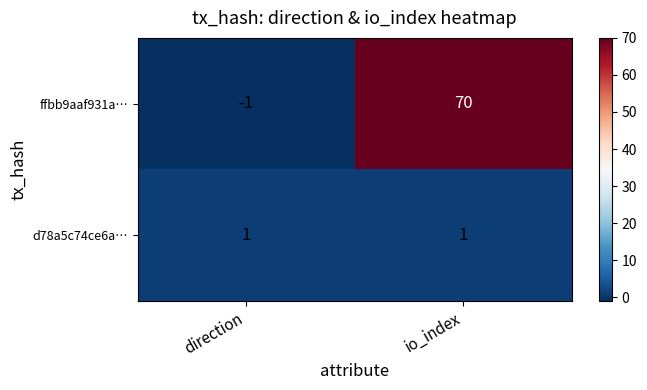

What is the total value across all series at io_index?

71